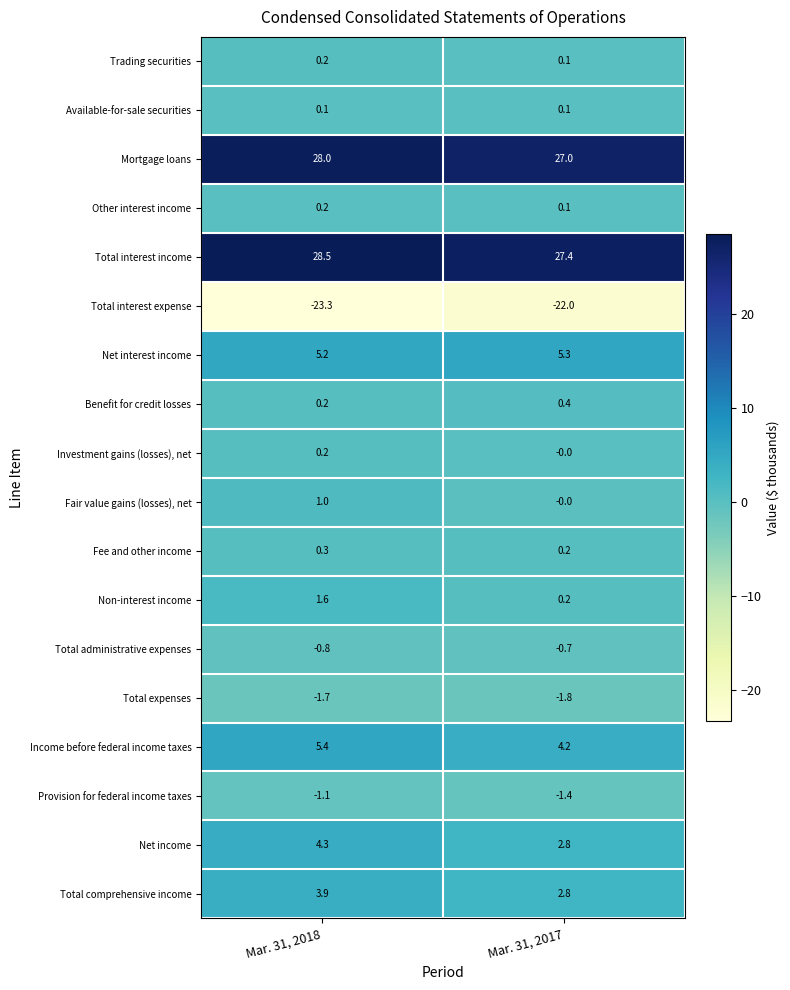

At which category does the chart reach its peak across all series?

Mar. 31, 2018